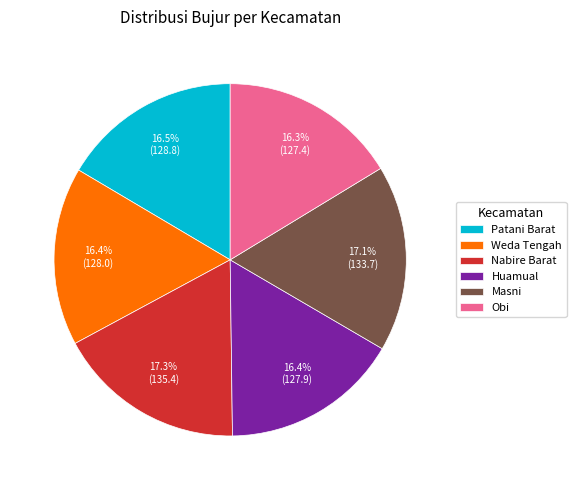

Is Masni the majority of the pie?

No